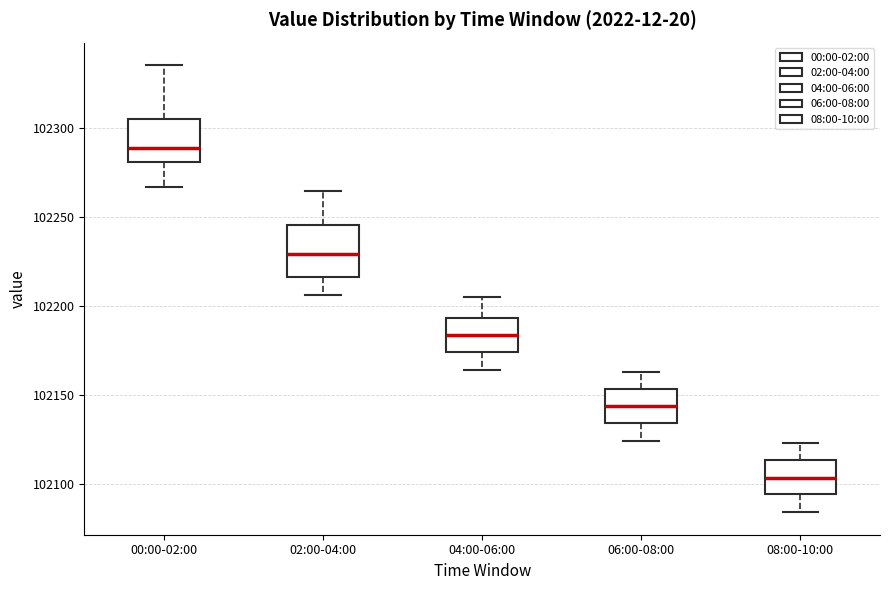

Which box has the lowest median line?

08:00-10:00